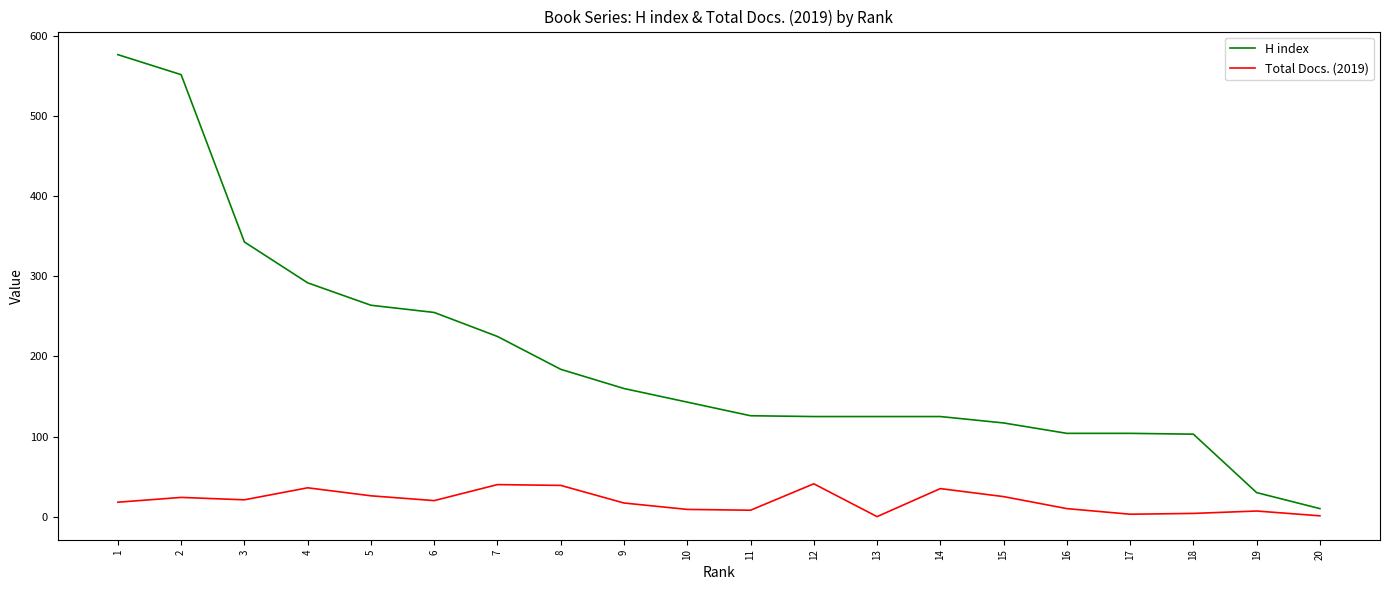

True or false: H index has a value of 125 at 13.

True